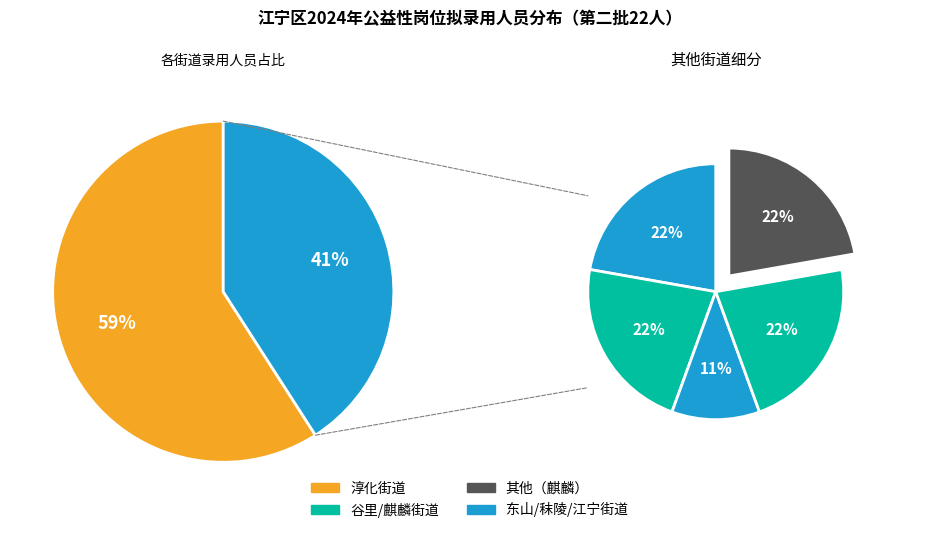

Is there a majority slice in this chart?

Yes